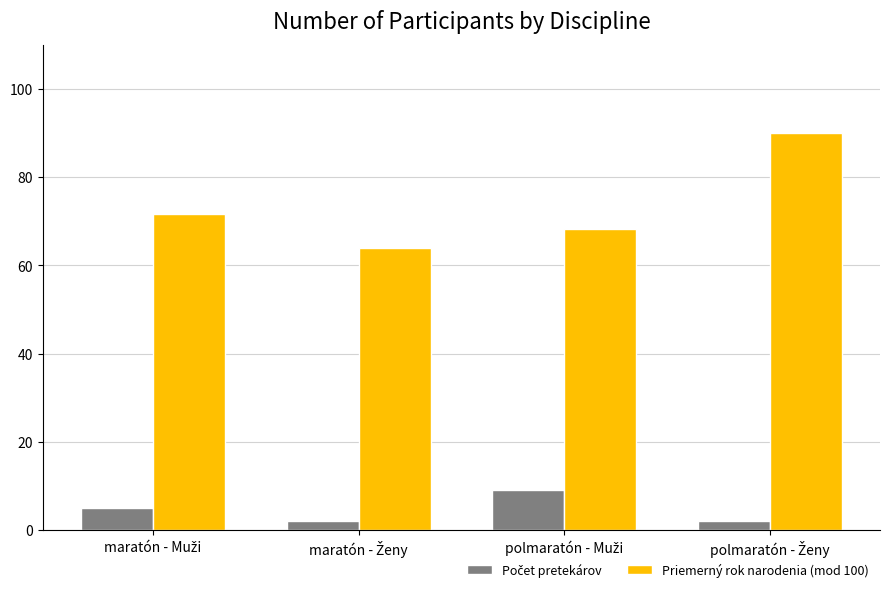

What is the greatest value displayed?

90.0